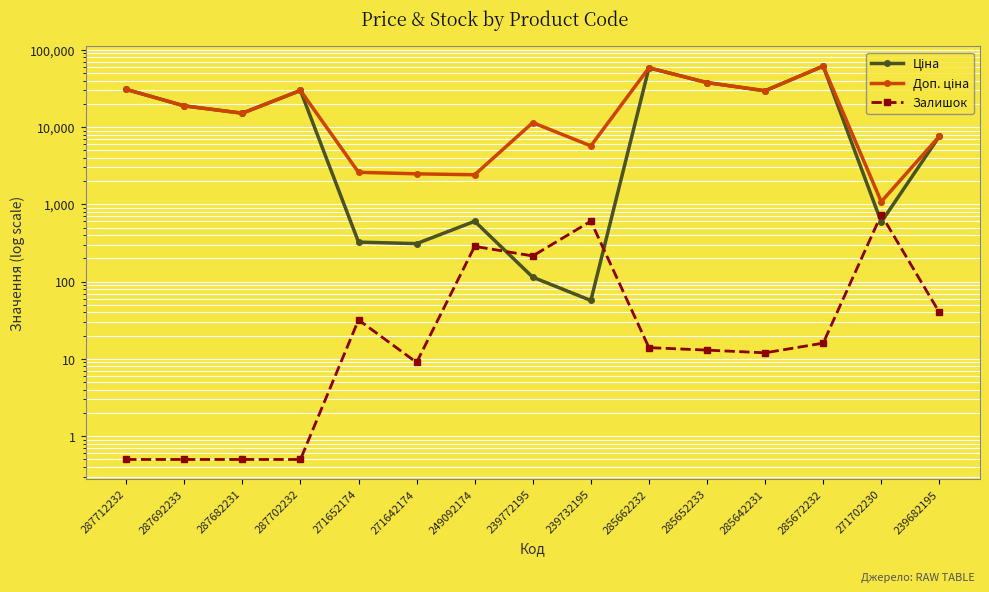

Reading right to left, extract all data points from this chart.

Ціна: 239682195=7596.5	271702230=589.9	285672232=61434.3	285642231=29491.5	285652233=37593.6	285662232=58426.5	239732195=57.0	239772195=114.1	249092174=603.7	271642174=310.3	271652174=324.8	287702232=29747.2	287682231=15120.0	287692233=18796.8	287712232=30717.1
Доп. ціна: 239682195=7596.5	271702230=1081.7	285672232=61434.3	285642231=29491.5	285652233=37593.6	285662232=58426.5	239732195=5705.0	239772195=11410.0	249092174=2414.8	271642174=2482.4	271652174=2598.3	287702232=29747.2	287682231=15120.0	287692233=18796.8	287712232=30717.1
Залишок: 239682195=40.0	271702230=735.0	285672232=16.0	285642231=12.0	285652233=13.0	285662232=14.0	239732195=605.0	239772195=215.0	249092174=286.0	271642174=9.0	271652174=32.0	287702232=0.5	287682231=0.5	287692233=0.5	287712232=0.5